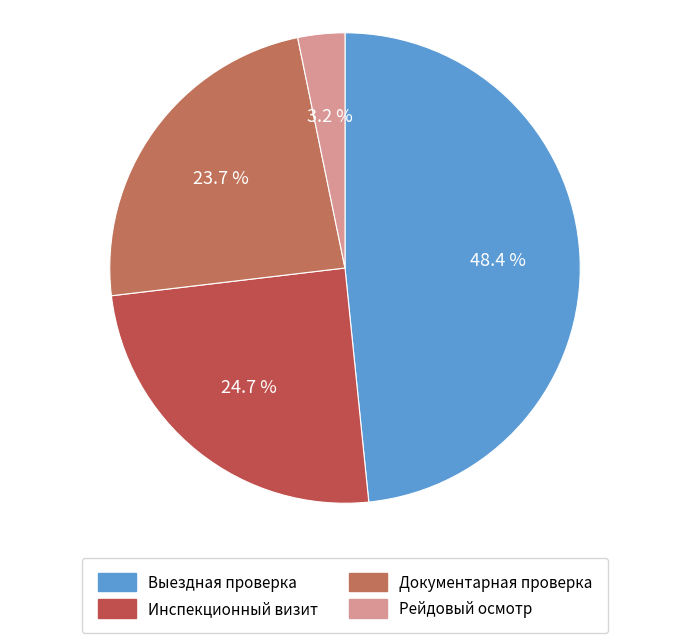

To the nearest percent, what portion does Выездная проверка represent?

48%